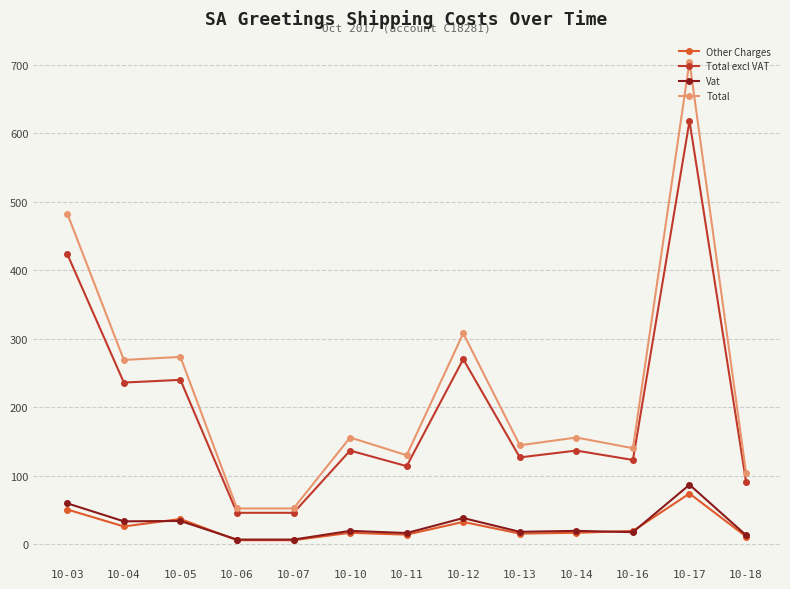

Which series has the widest spread of values?

Total